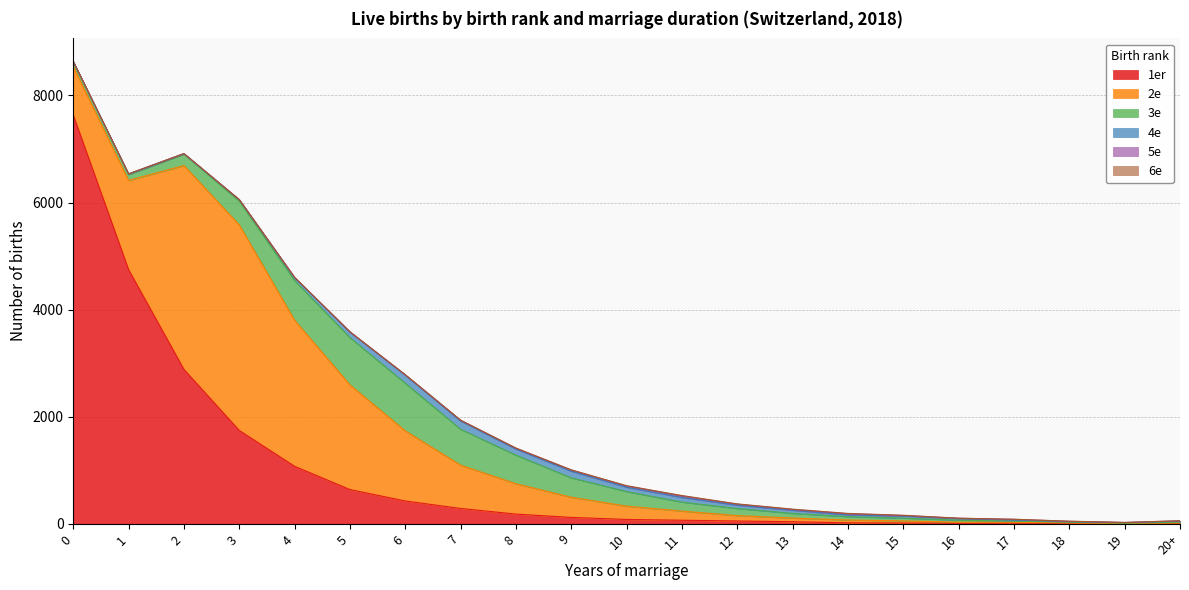

True or false: 5e and 4e intersect in this chart.

False